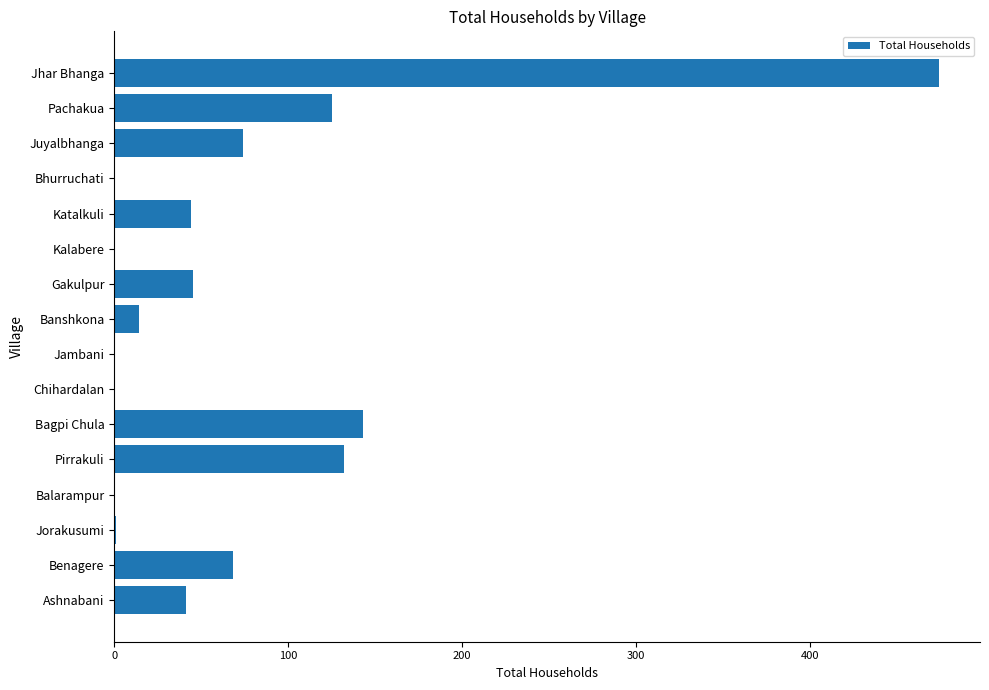

Where is the data nearest to the value 237?

Bagpi Chula